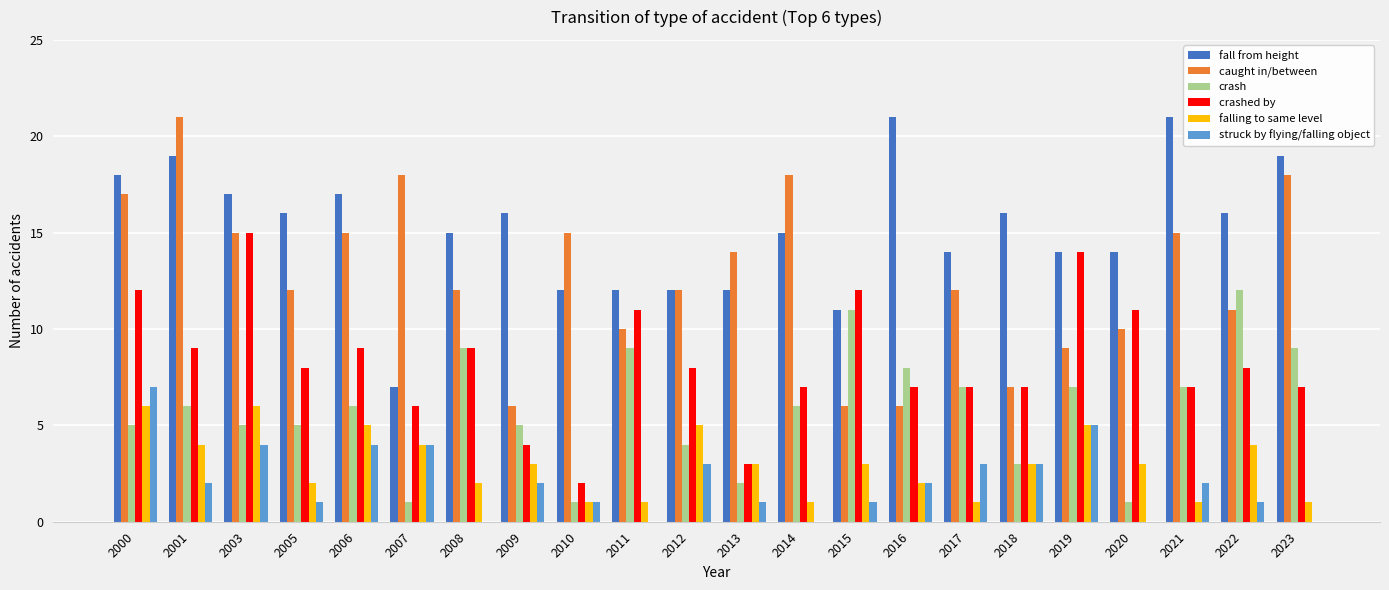

The value of crashed by at 2013 is 1. True or false?

False